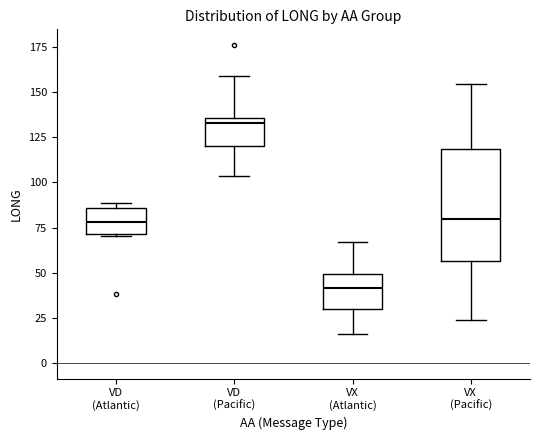

Where is the lower edge of the box for VD (Atlantic) on the y-axis? The values are not printed on the chart, so give them approximately, as read against the axis.

70